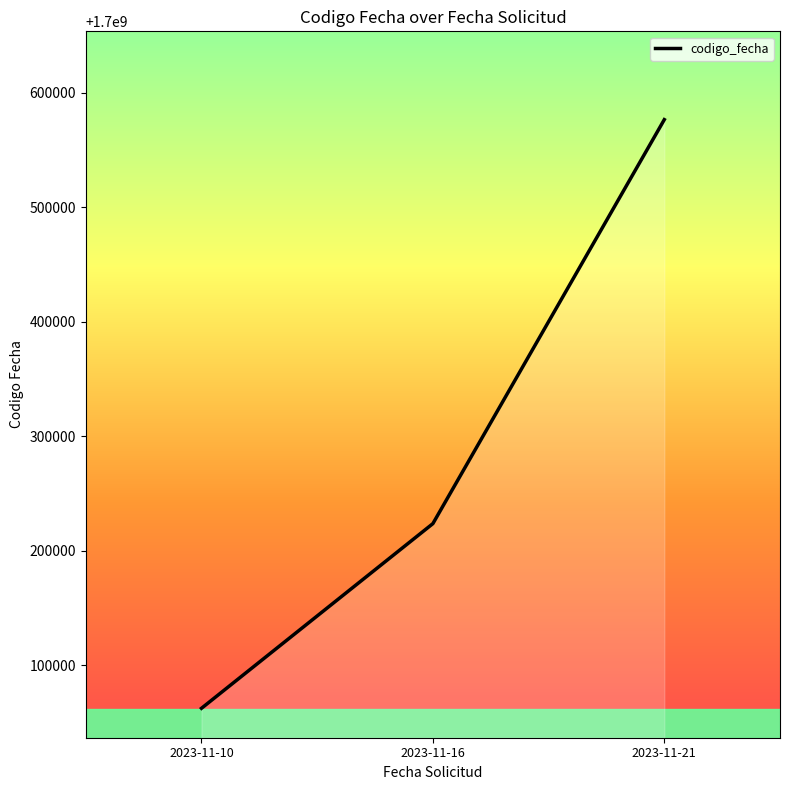

Reading left to right, what are all the values shown in this chart?

2023-11-10=1700062547	2023-11-16=1700223822	2023-11-21=1700576626